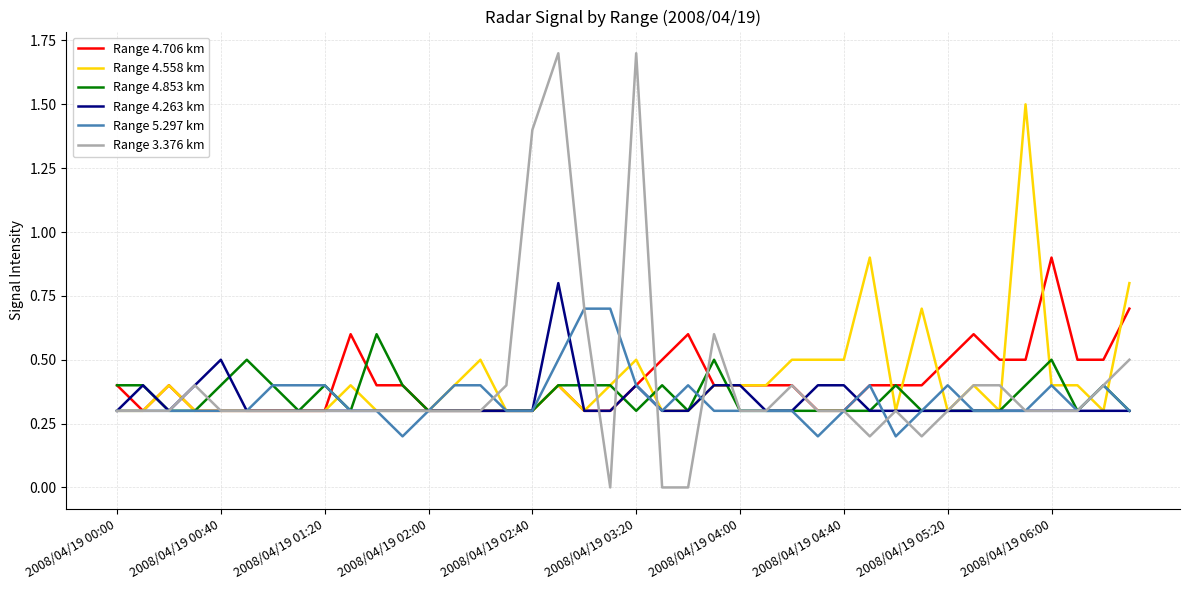

How many Range 4.853 km values are between 0 and 1?

40